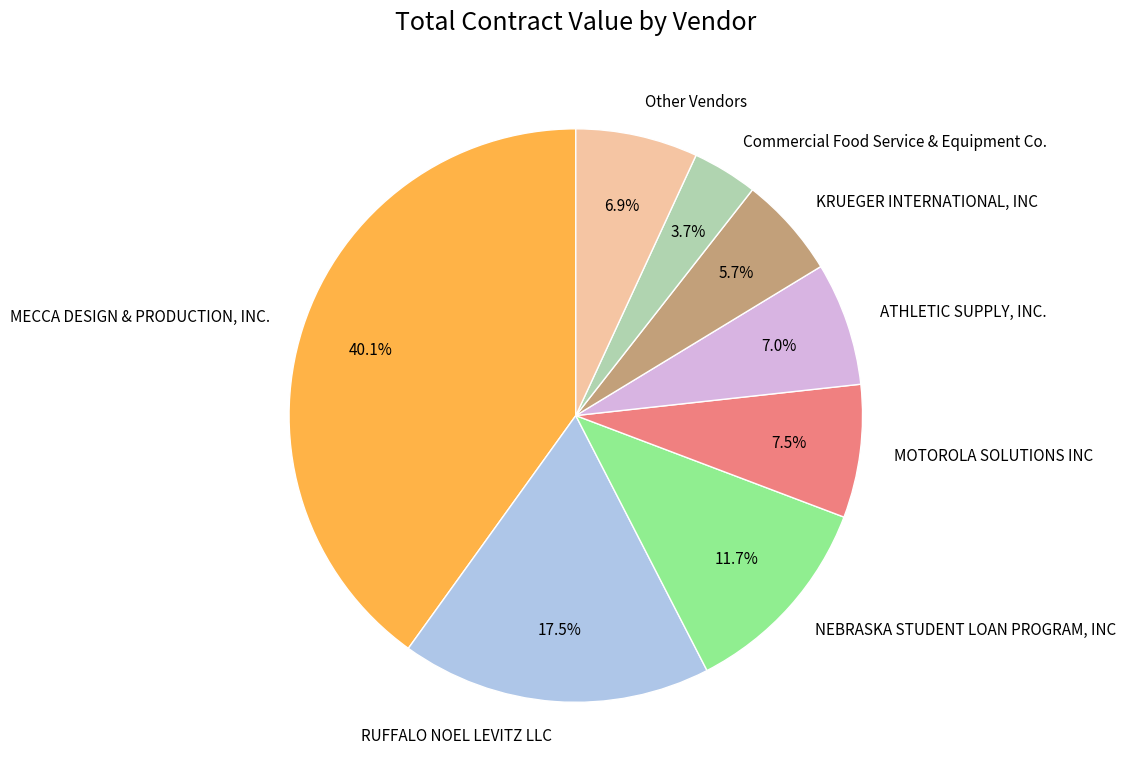

Is there a majority slice in this chart?

No